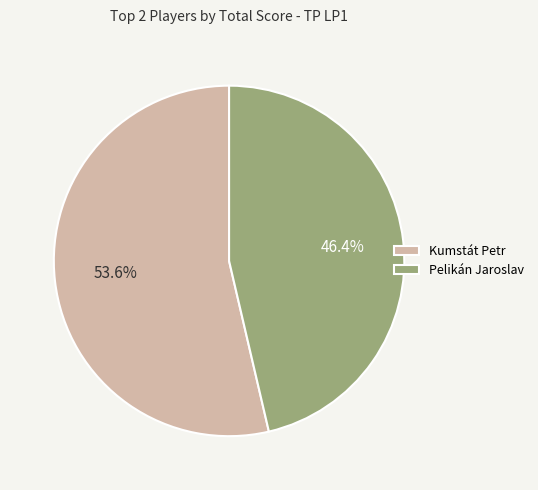

Which category has the smallest portion of the pie?

Pelikán Jaroslav